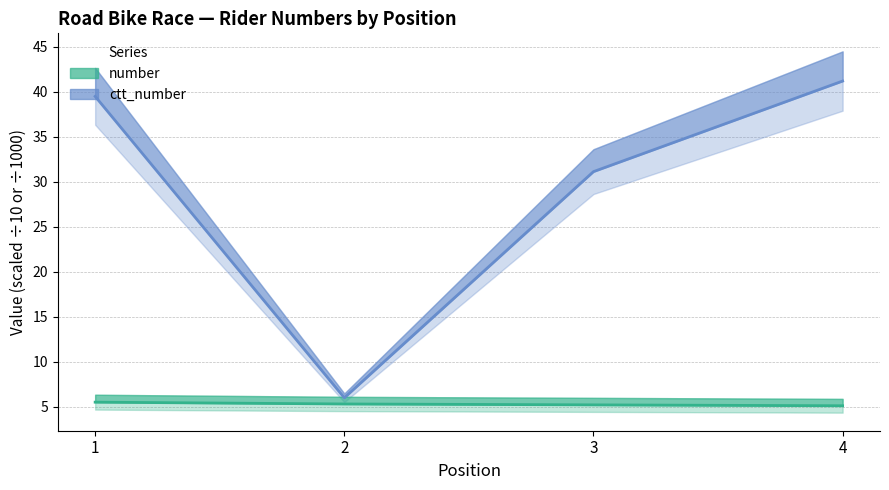

What is the total value across all series at 1?

45.0